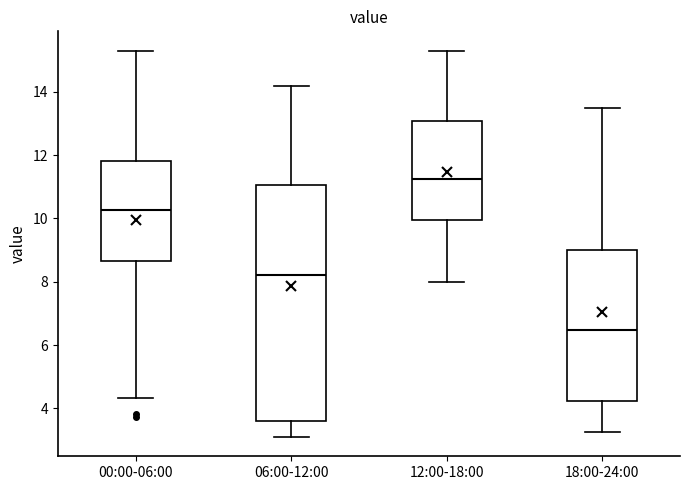

Reading left to right, transcribe this box plot: for each box, give where its median line is, the range the box spans, and where its two whiskers end, as read against the y-axis. The values are not printed on the chart, so give them approximately, as read against the axis.

00:00-06:00: median 10.2, box 8.6 to 11.8, whiskers 4.4 to 15.4
06:00-12:00: median 8.2, box 3.6 to 11.0, whiskers 3.2 to 14.2
12:00-18:00: median 11.2, box 10.0 to 13.0, whiskers 8.0 to 15.4
18:00-24:00: median 6.4, box 4.2 to 9.0, whiskers 3.2 to 13.6